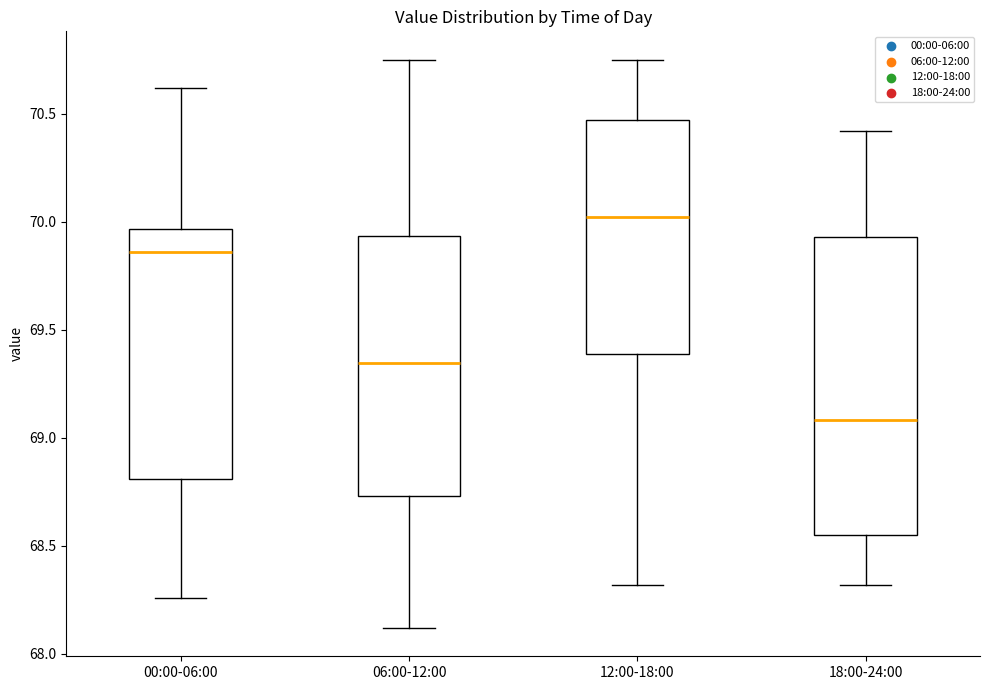

Which box's median line is the lowest?

18:00-24:00